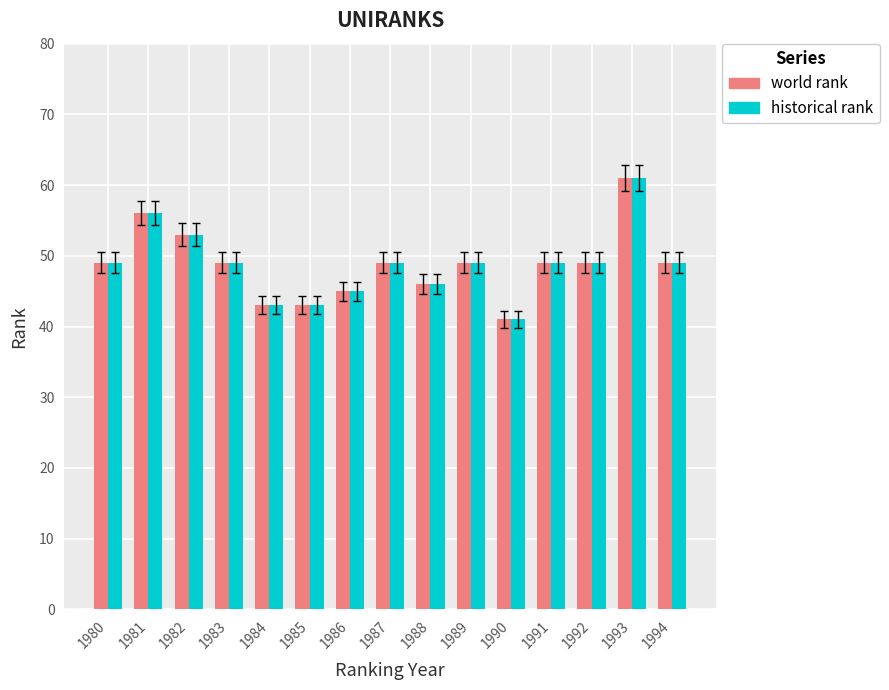

Which label corresponds to the smallest value in the chart?

1990